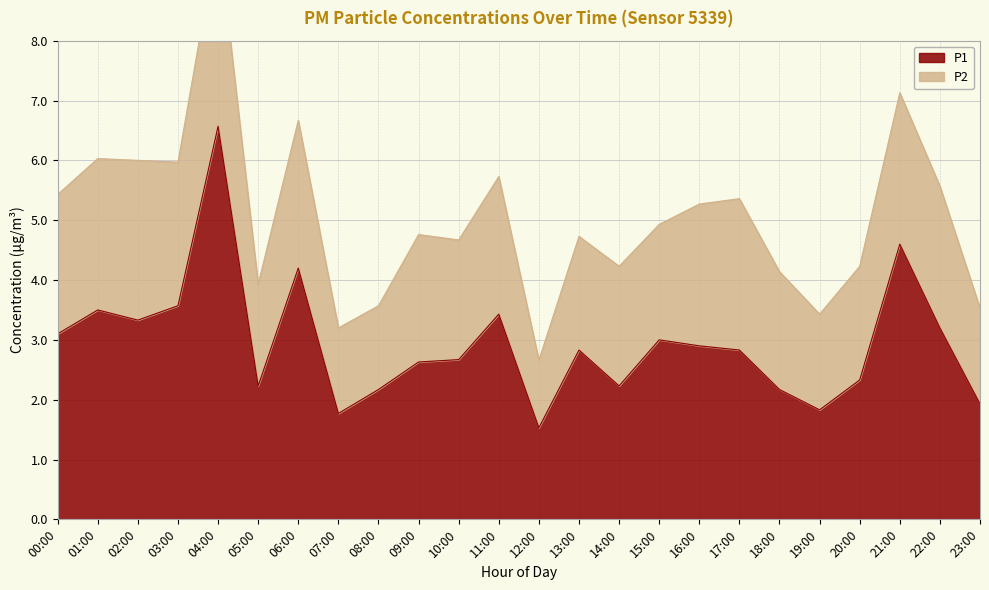

Reading left to right, transcribe all the data shown in this chart.

00:00=3.1	01:00=3.5	02:00=3.3	03:00=3.6	04:00=6.6	05:00=2.2	06:00=4.2	07:00=1.8	08:00=2.2	09:00=2.6	10:00=2.7	11:00=3.4	12:00=1.5	13:00=2.8	14:00=2.2	15:00=3.0	16:00=2.9	17:00=2.8	18:00=2.2	19:00=1.8	20:00=2.3	21:00=4.6	22:00=3.2	23:00=1.9